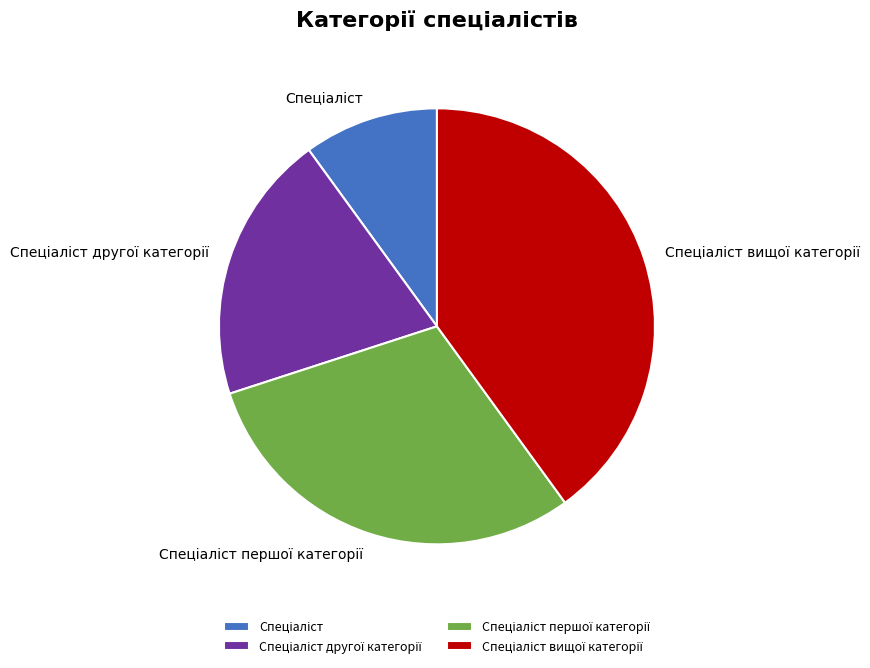

Is there a majority slice in this chart?

No